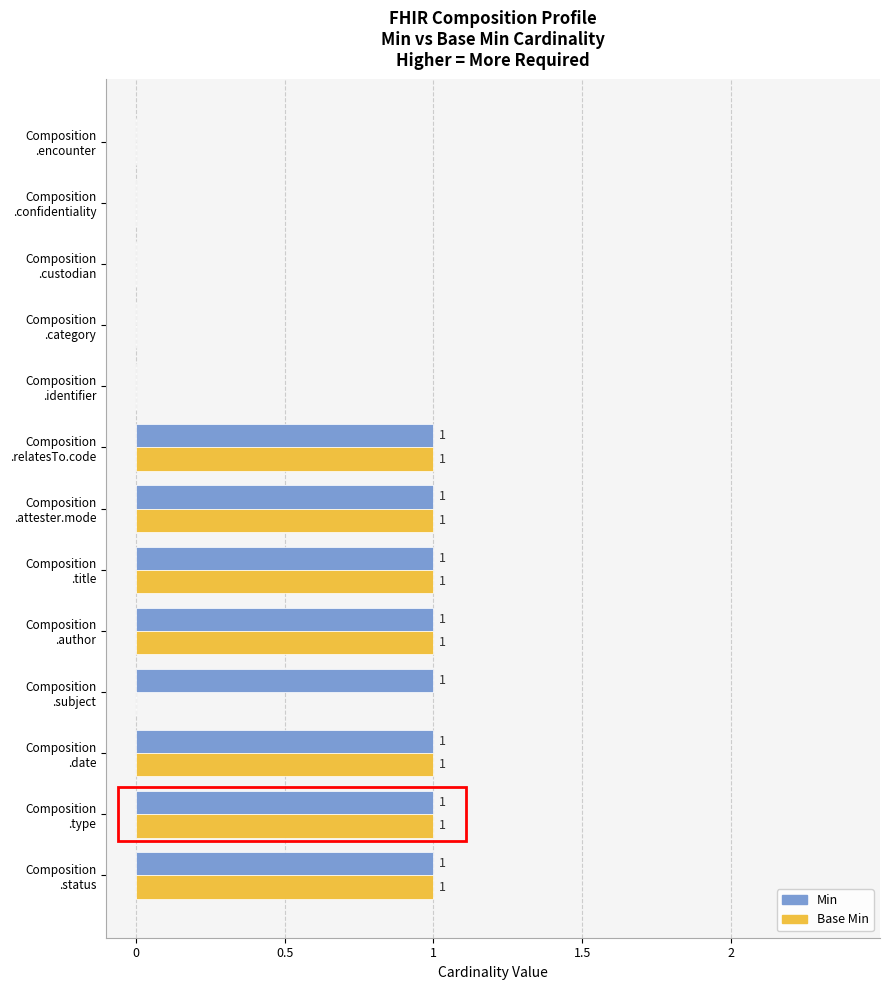

How many Base Min values are between 0 and 1?

13